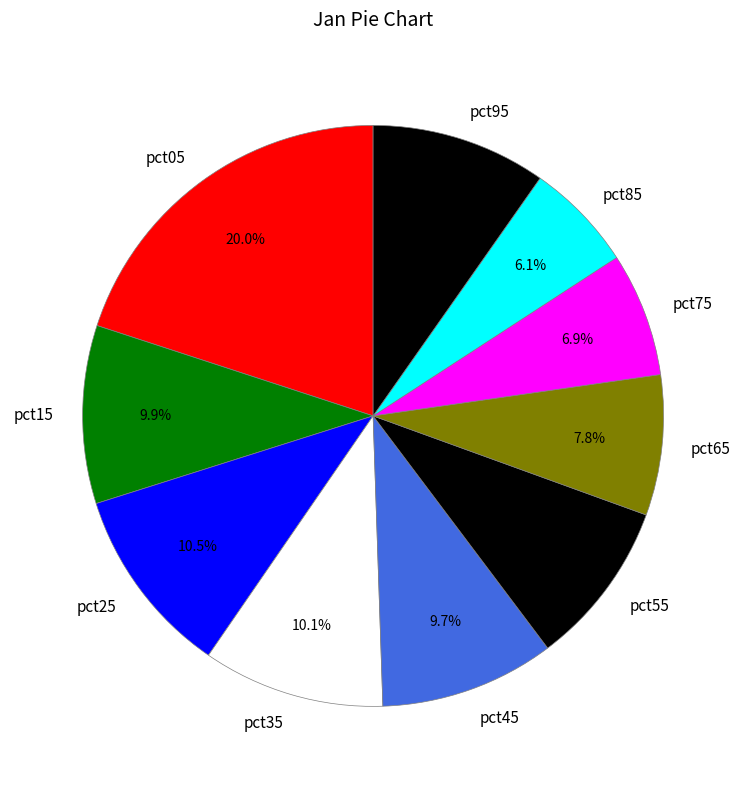

Which category has the biggest portion of the pie?

pct05